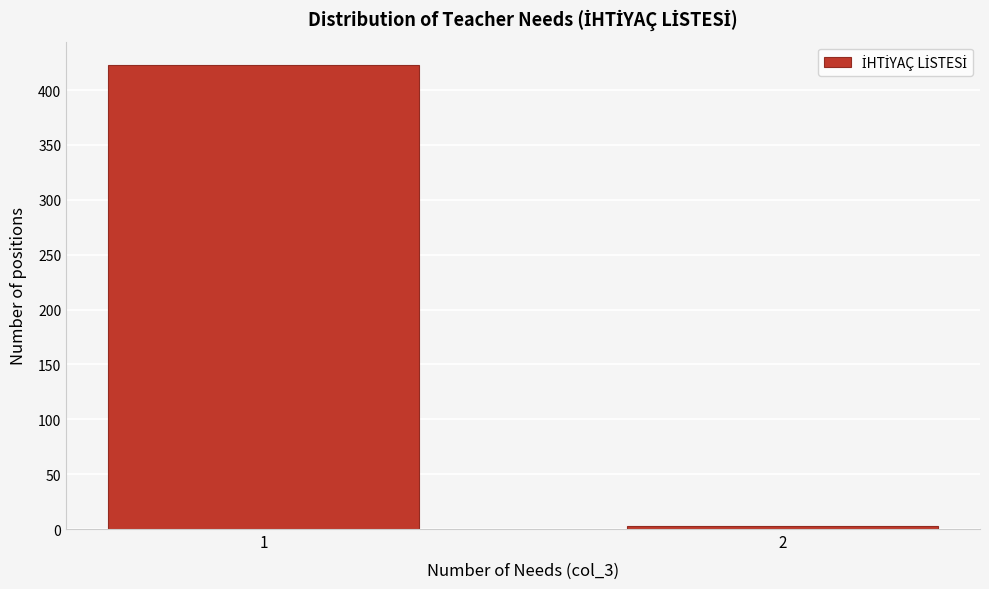

Reading left to right, transcribe all the data shown in this chart.

1=423	2=3